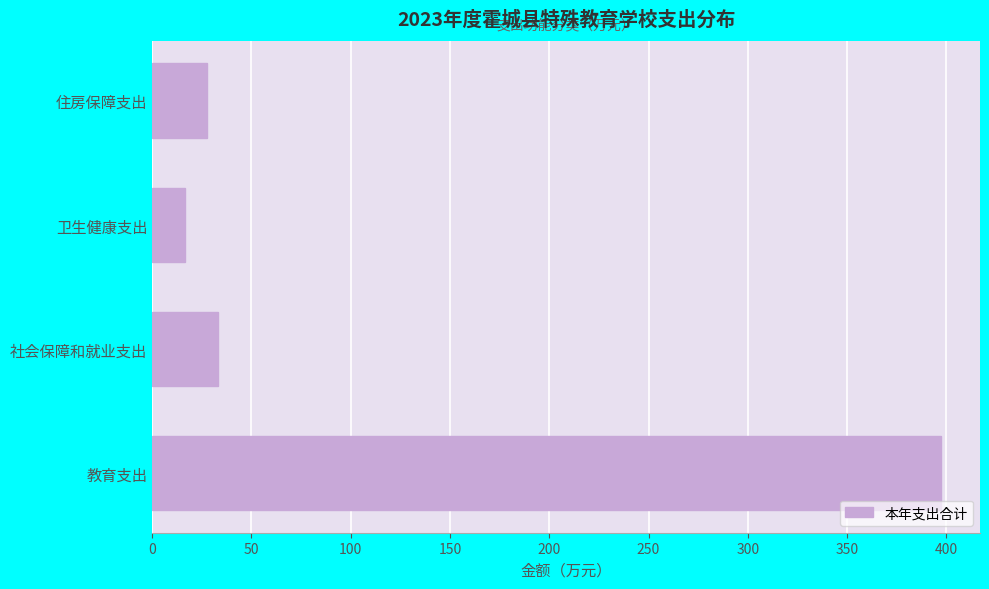

Reading bottom to top, list all the values displayed in this chart.

397.1	33.4	16.7	27.7